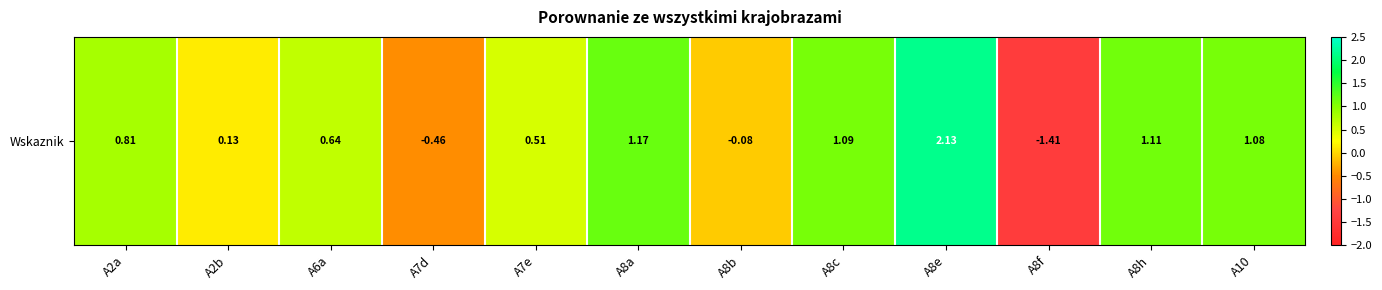

Where does the data first go above 0?

A2a